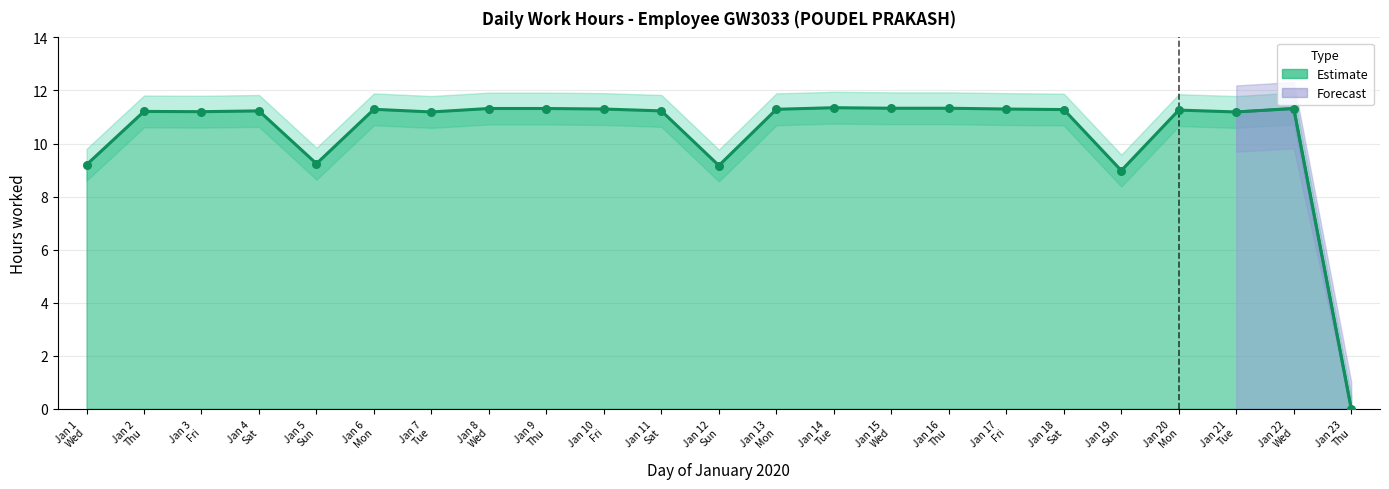

Which series reaches the minimum Y coordinate?

Daily Hours (Estimate)